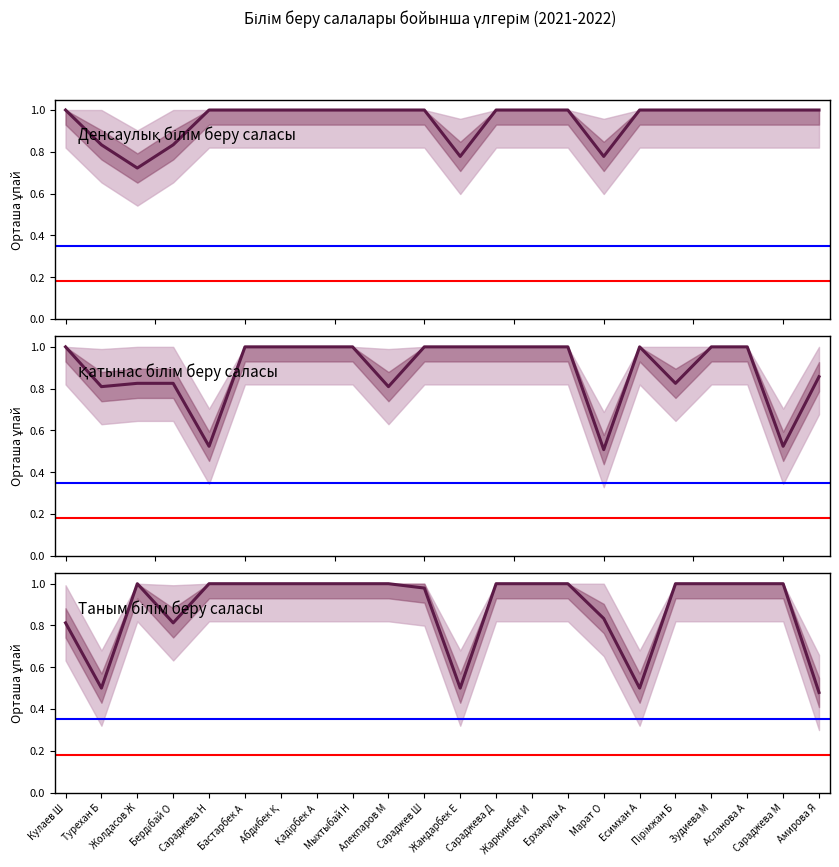

Rank the series by their maximum value, from highest to lowest.

Денсаулық, Қатынас, Таным